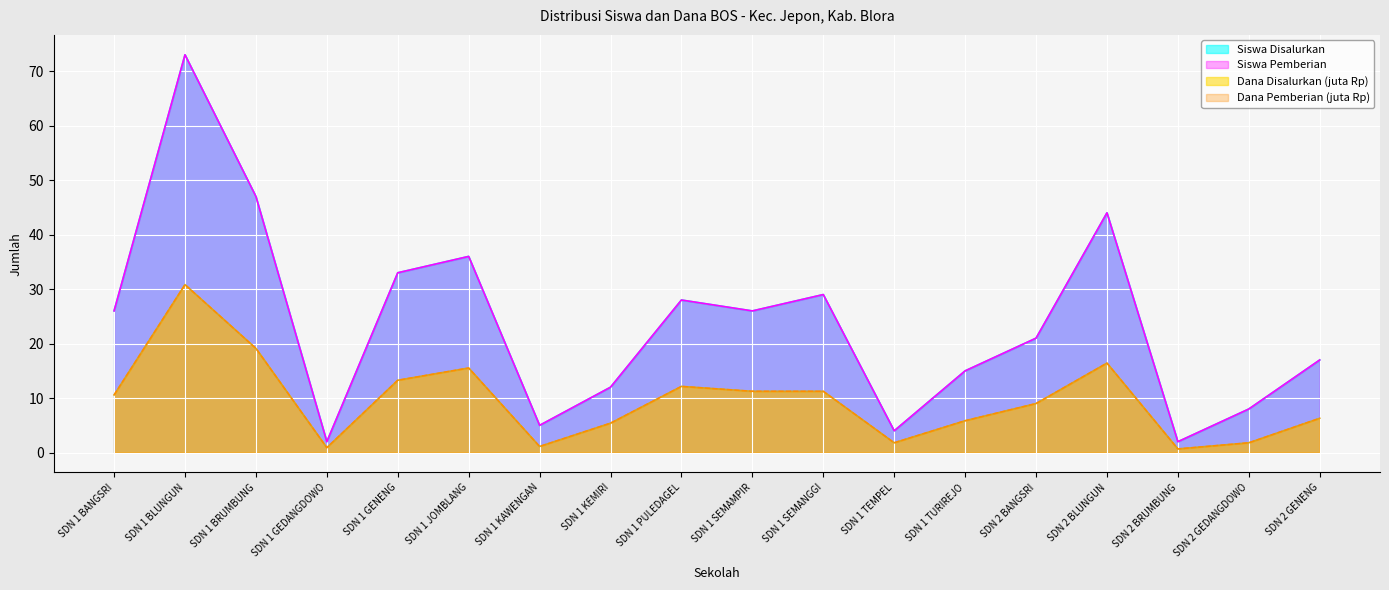

True or false: Dana Pemberian (juta) and Siswa Disalurkan cross at least once.

False